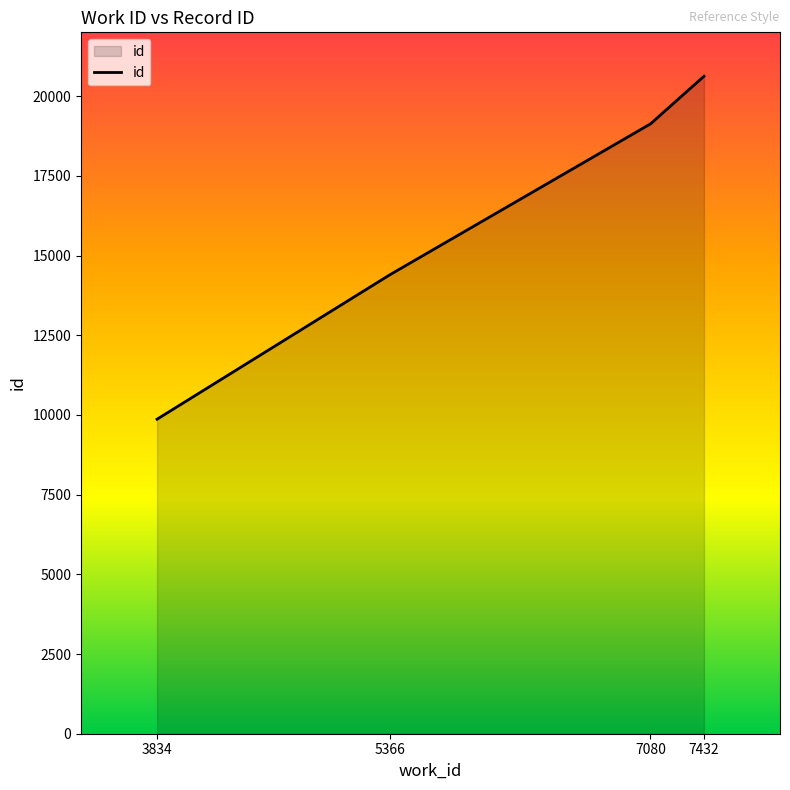

What is the difference between the maximum and second lowest values?

6226